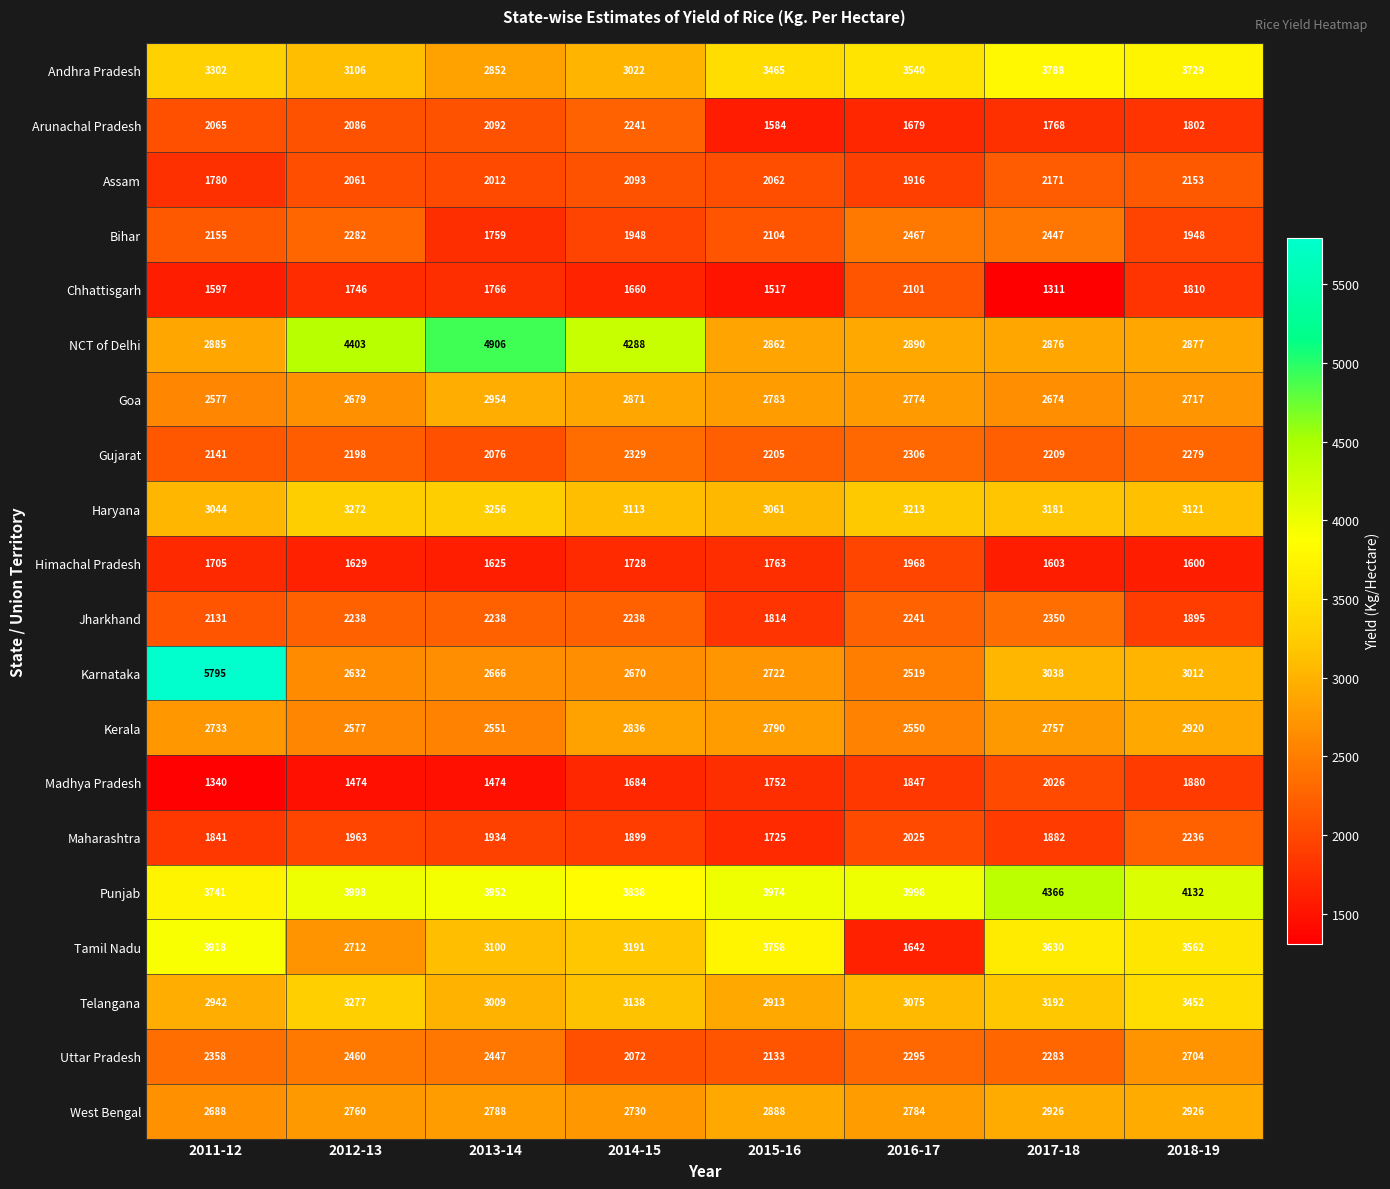

The Bihar series shows 2730 at 2018-19. True or false?

False